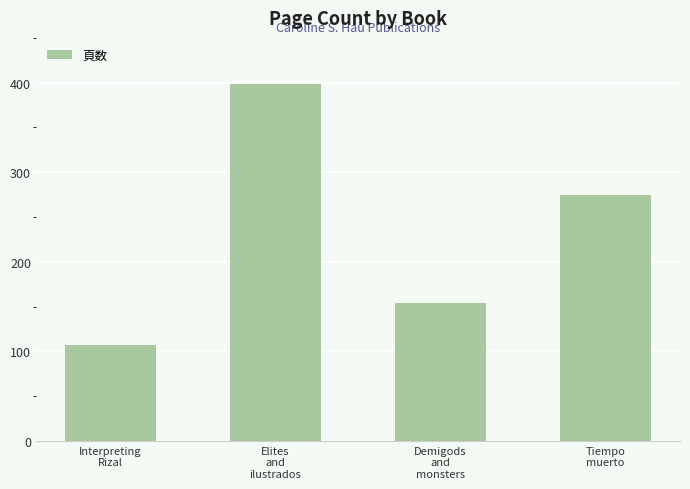

Where does the data first go above 275?

Elites
and
ilustrados